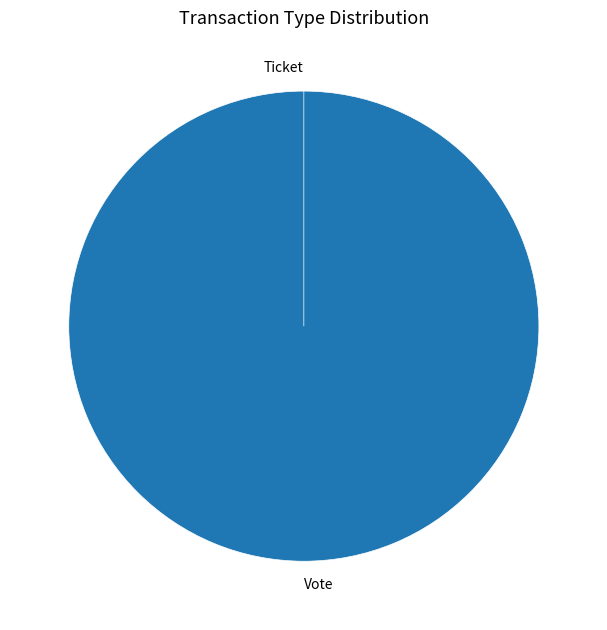

Which slice is the smallest?

Ticket